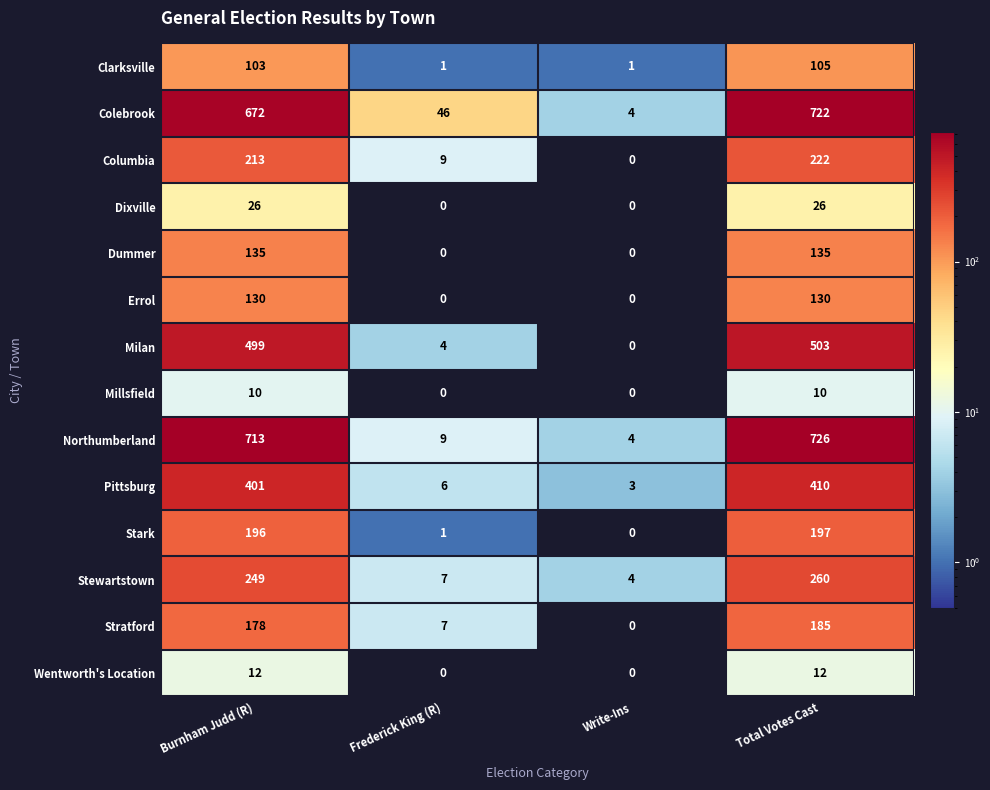

The Dixville series shows 26 at Burnham Judd (R). True or false?

True